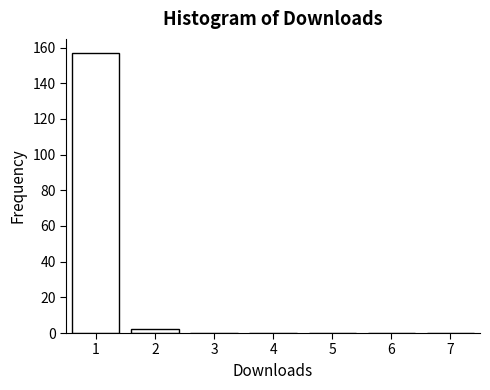

Over which range of the x-axis is the bar tallest?

0.5 to 1.5